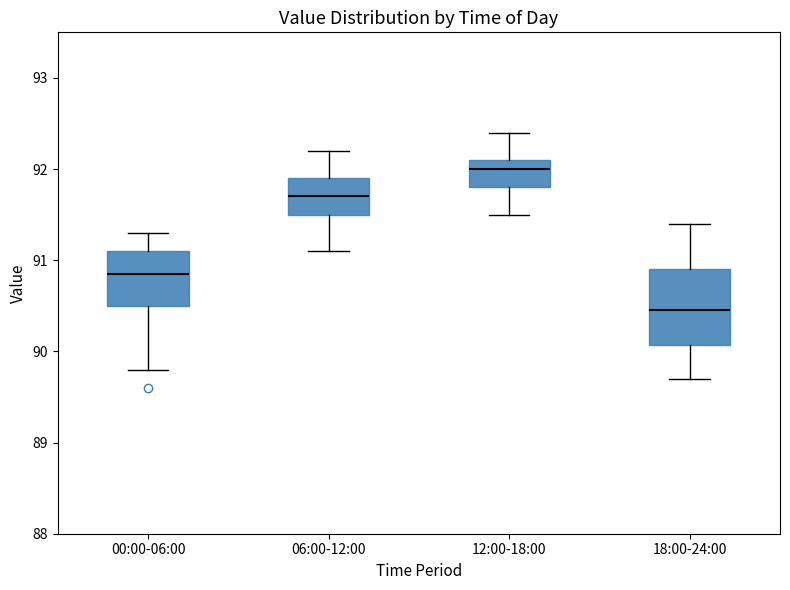

Where does the upper whisker of the box for 12:00-18:00 end on the y-axis? The values are not printed on the chart, so give them approximately, as read against the axis.

92.4